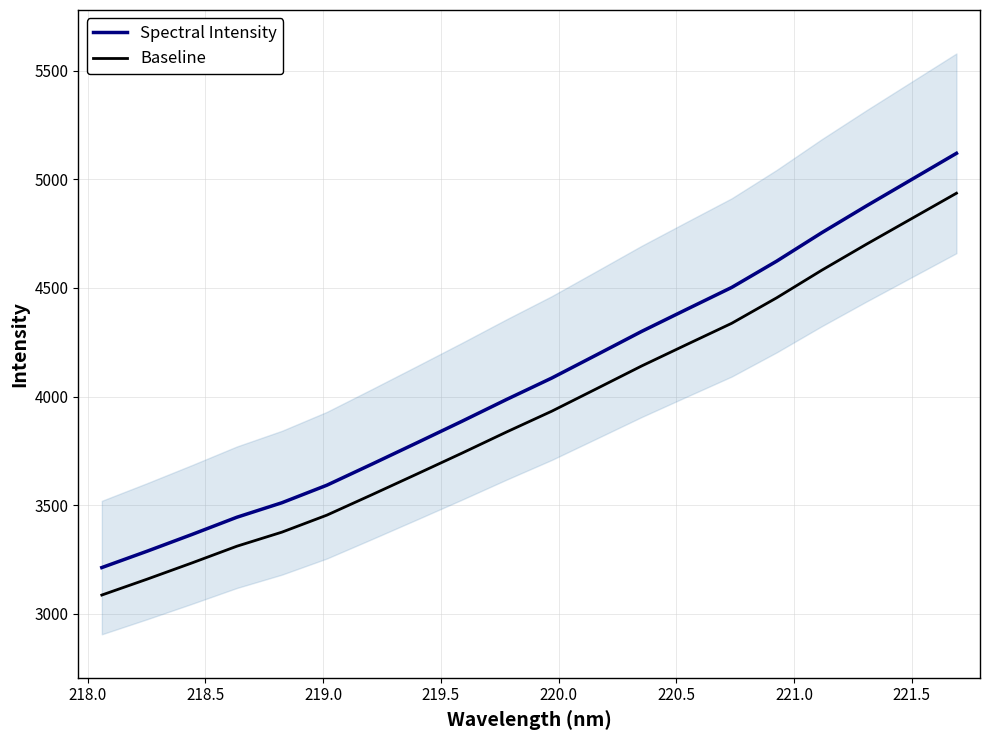

True or false: Spectral Intensity and Baseline intersect in this chart.

False